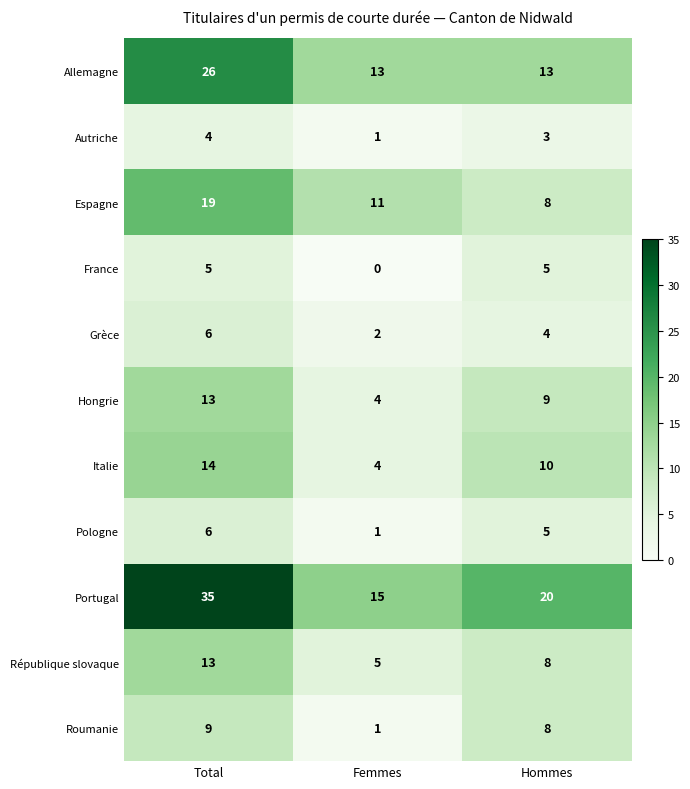

List the labels in order of Autriche value, smallest first.

Femmes, Hommes, Total